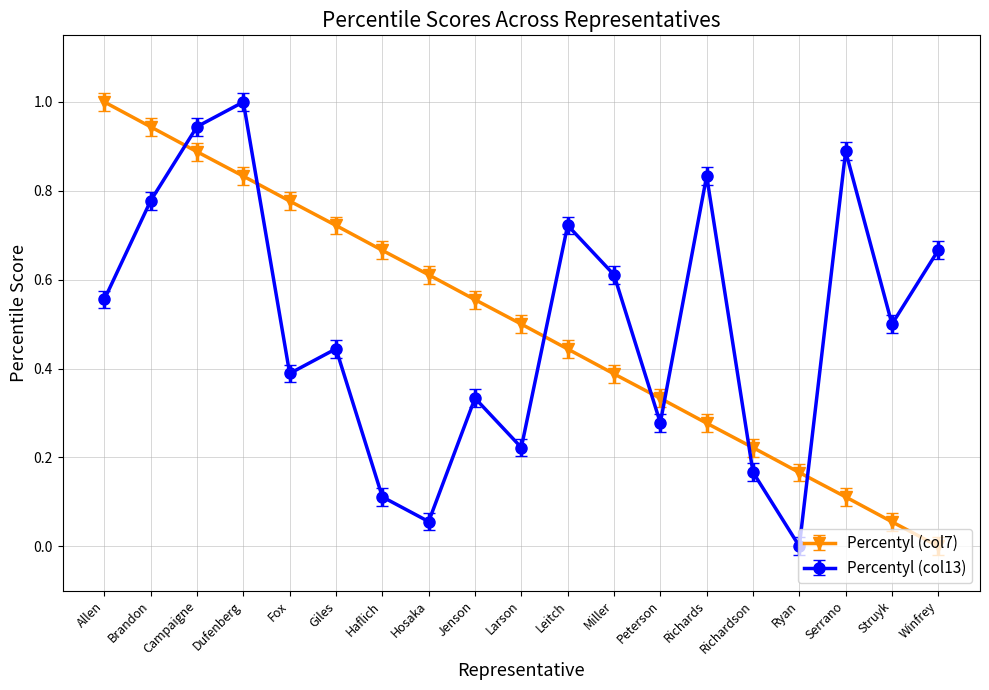

Rank the series at Winfrey from lowest to highest value.

Percentyl (col7), Percentyl (col13)